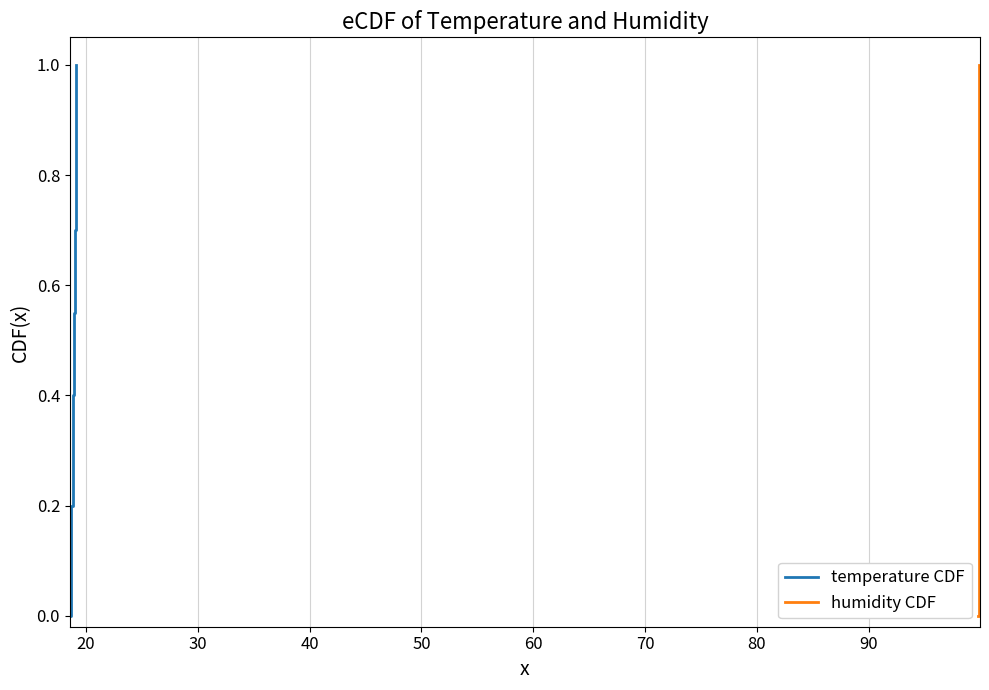

The humidity CDF series shows 1.6 at 20. True or false?

False